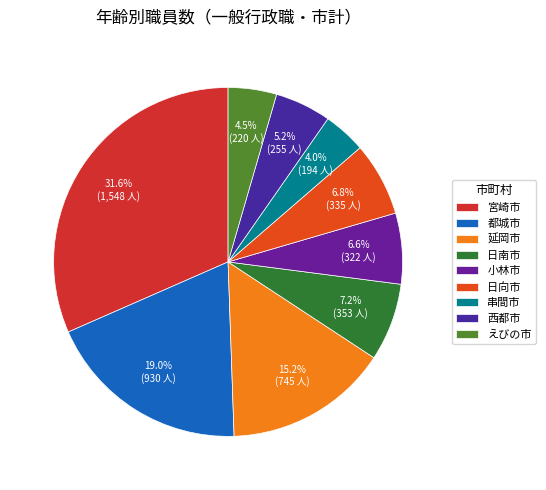

What percentage is the 日南市 slice, to the nearest percent?

7%